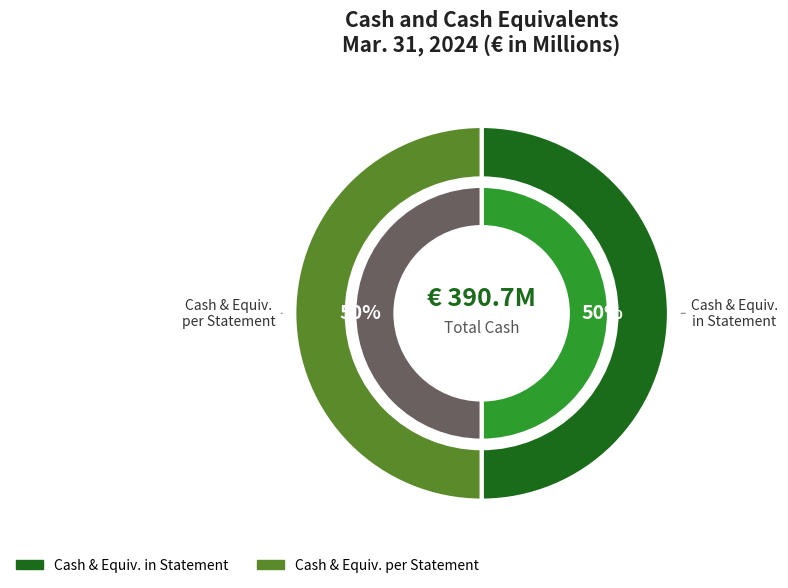

How many segments does this pie chart have?

3